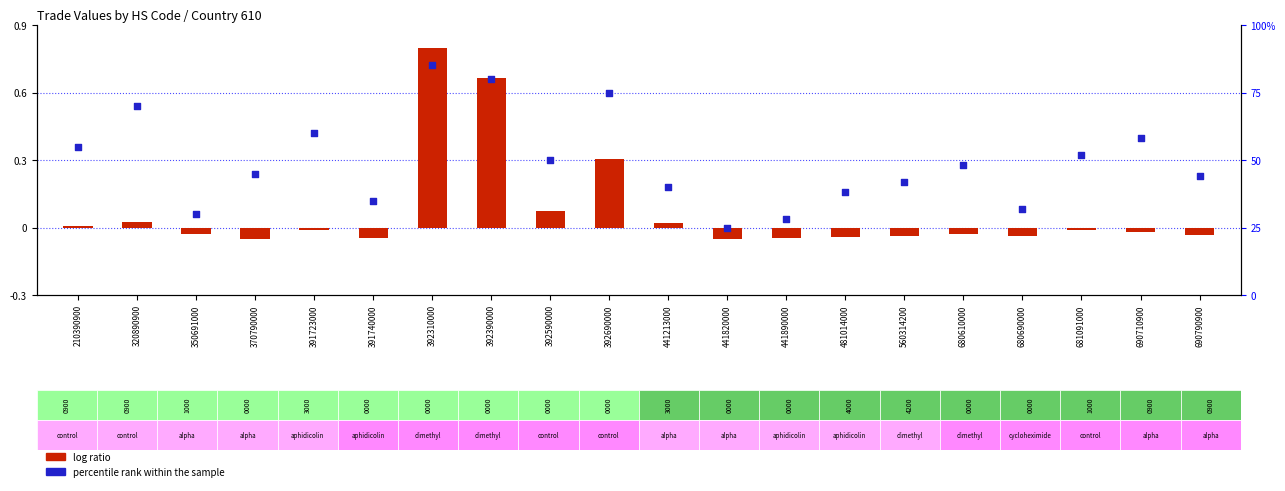

At which category is the sum across all series the highest?

392310000